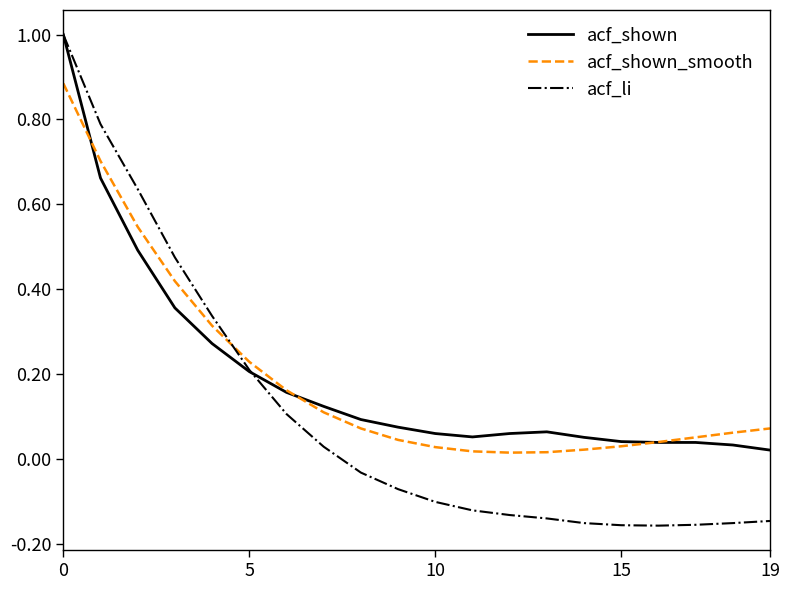

Count the number of data series in this chart.

3